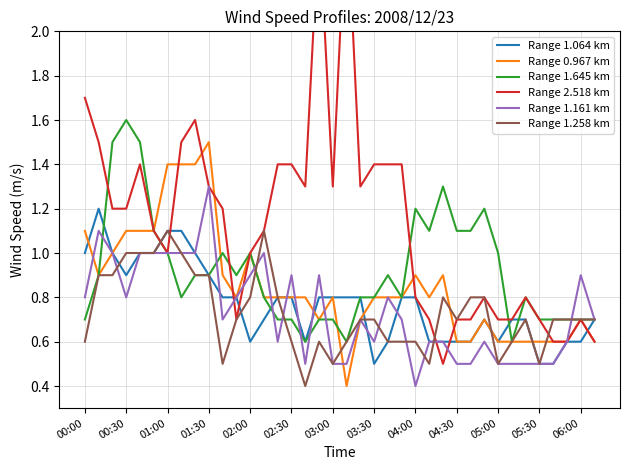

What is the lowest value of the Range 1.064 km series?

0.5